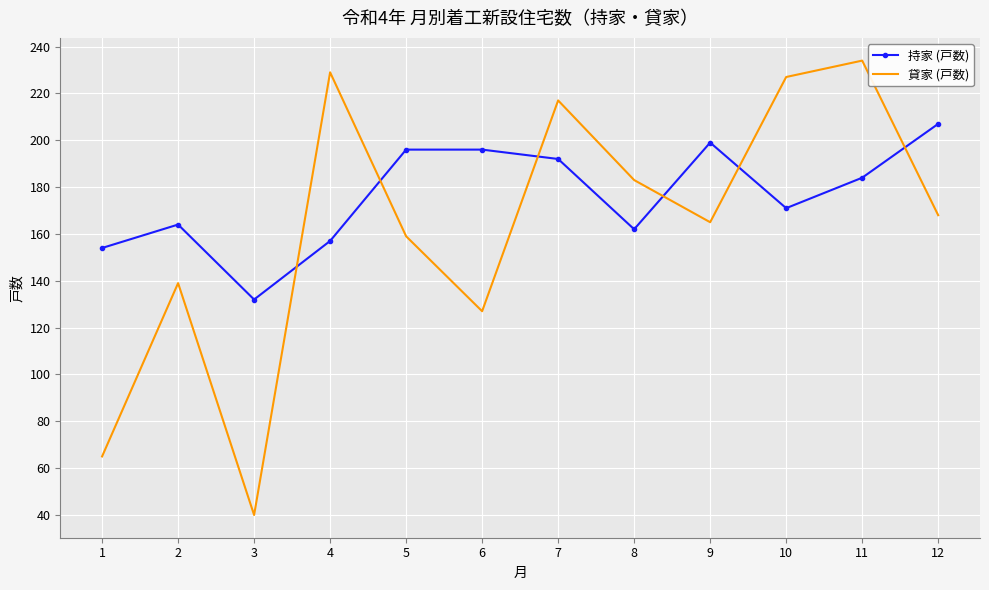

At which category does 持家 (戸数) reach its first local peak?

2